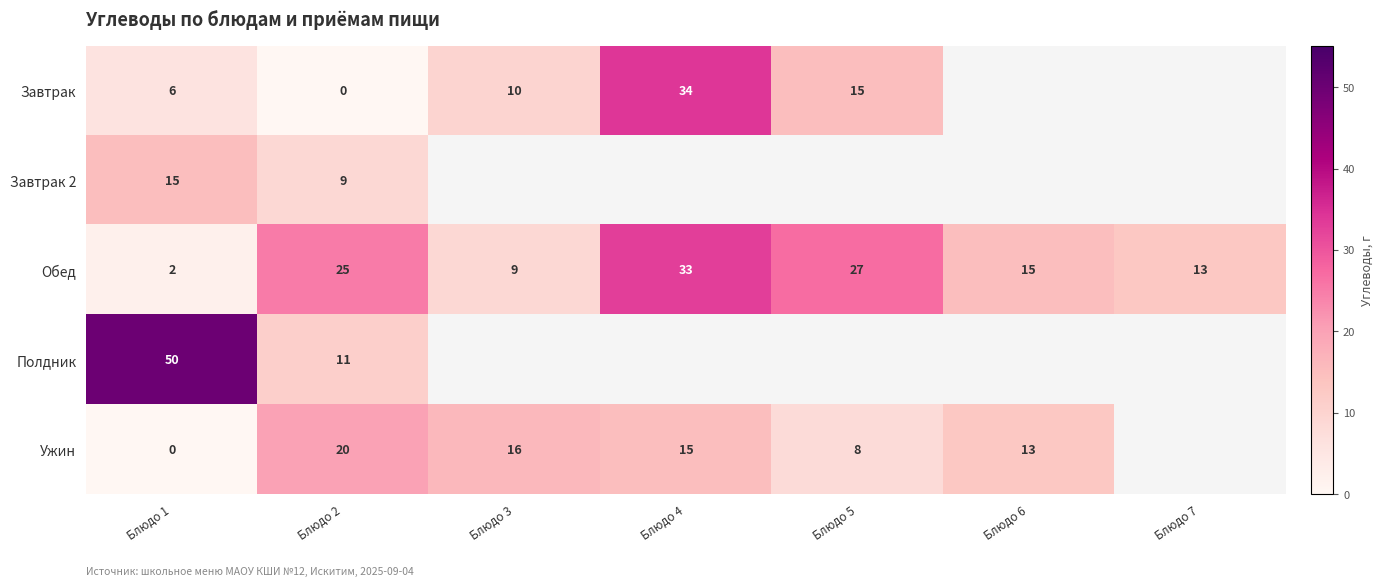

Is the value of Ужин at Блюдо 5 greater than the value of Обед at Блюдо 4?

No